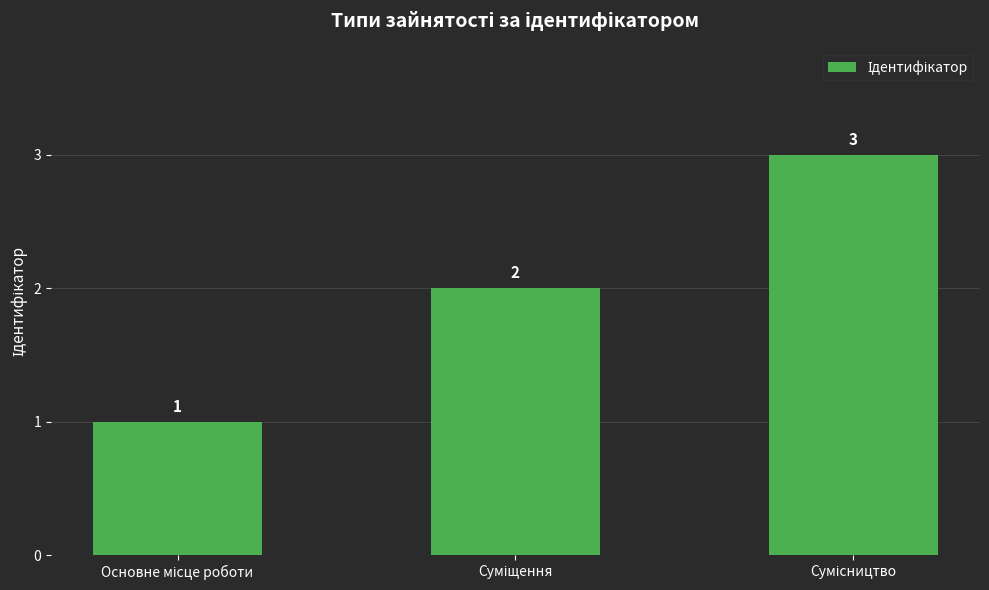

What is the value of the 1st bar from the left?

1